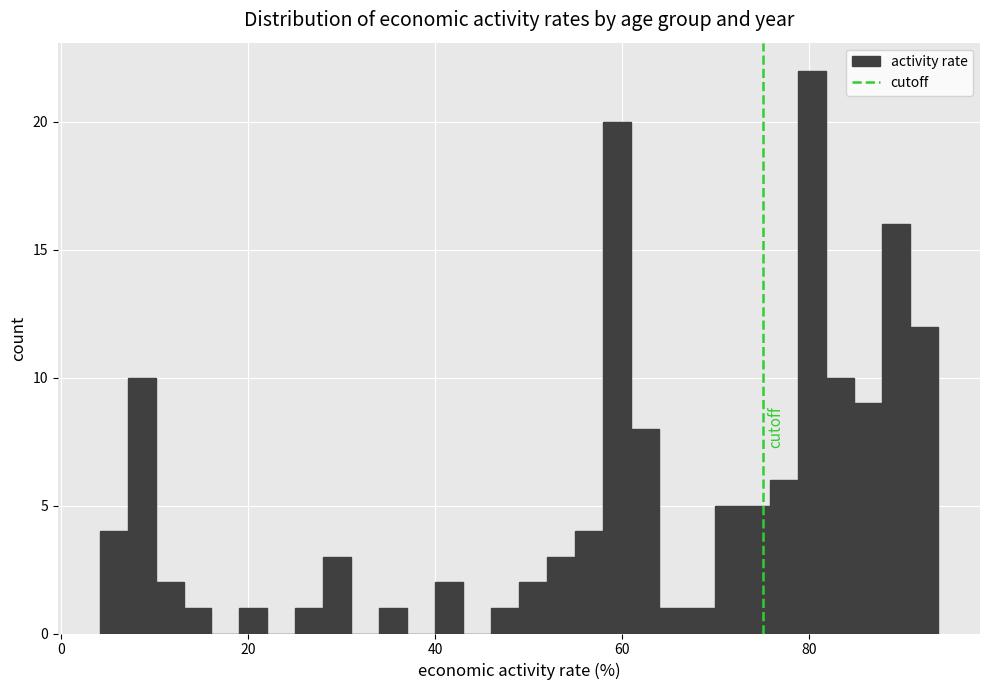

Around what value on the x-axis is the tallest bar? Give the approximate position of its centre, as read against the axis.

80